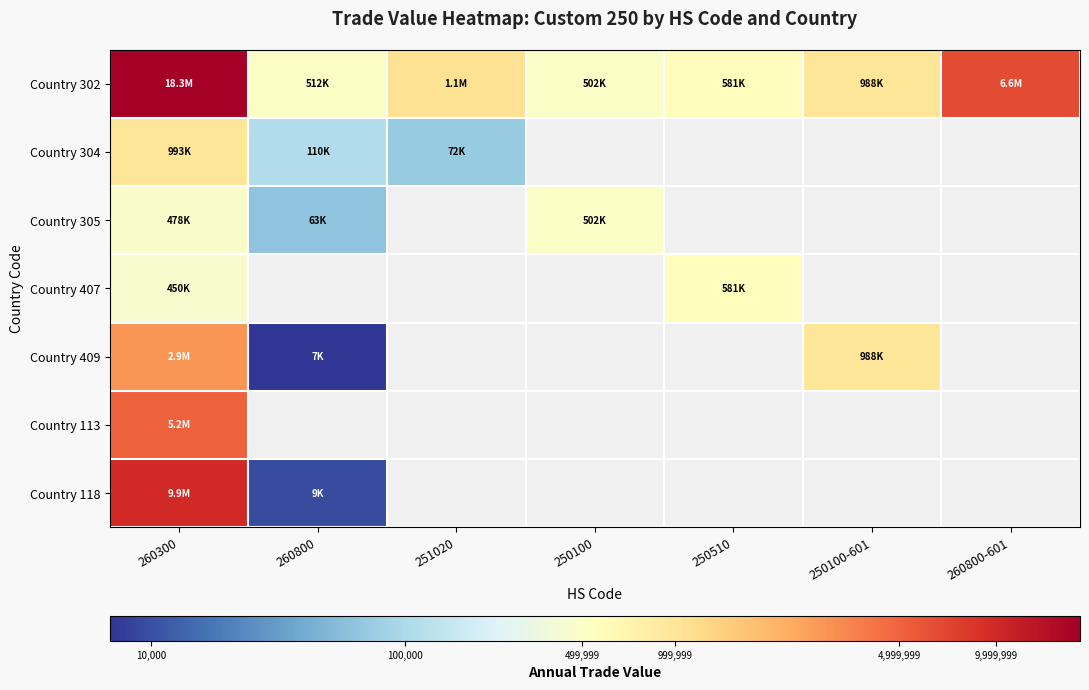

List the series in order of their peak value, highest first.

Country 302, Country 118, Country 113, Country 409, Country 304, Country 407, Country 305